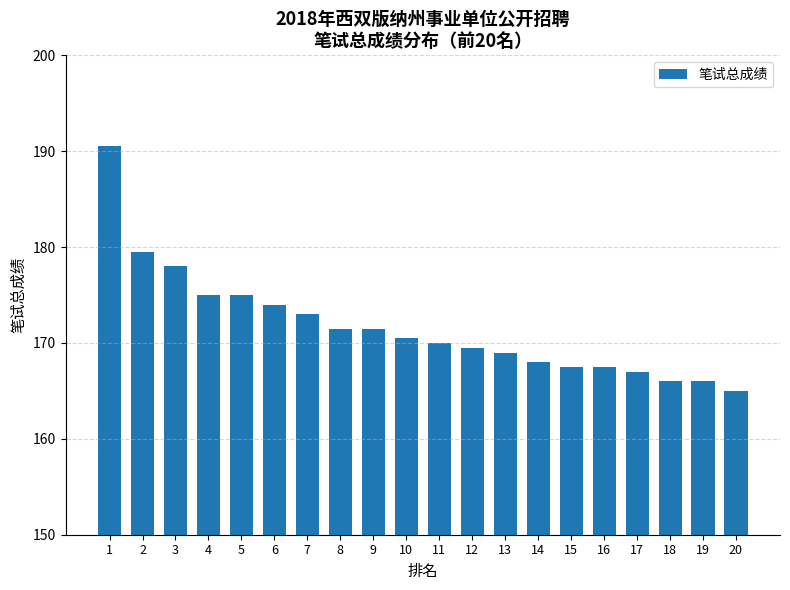

What is the sum of all values?

3434.0